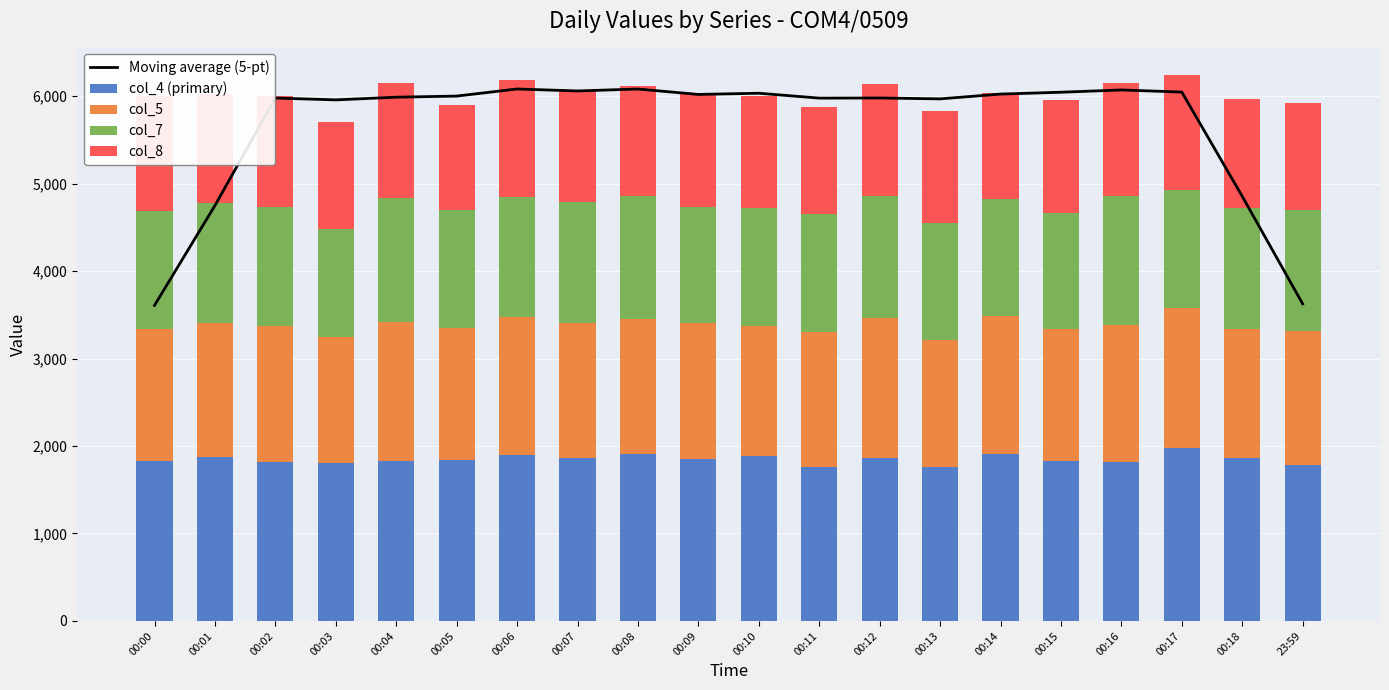

At which label does col_5 reach its minimum?

00:03